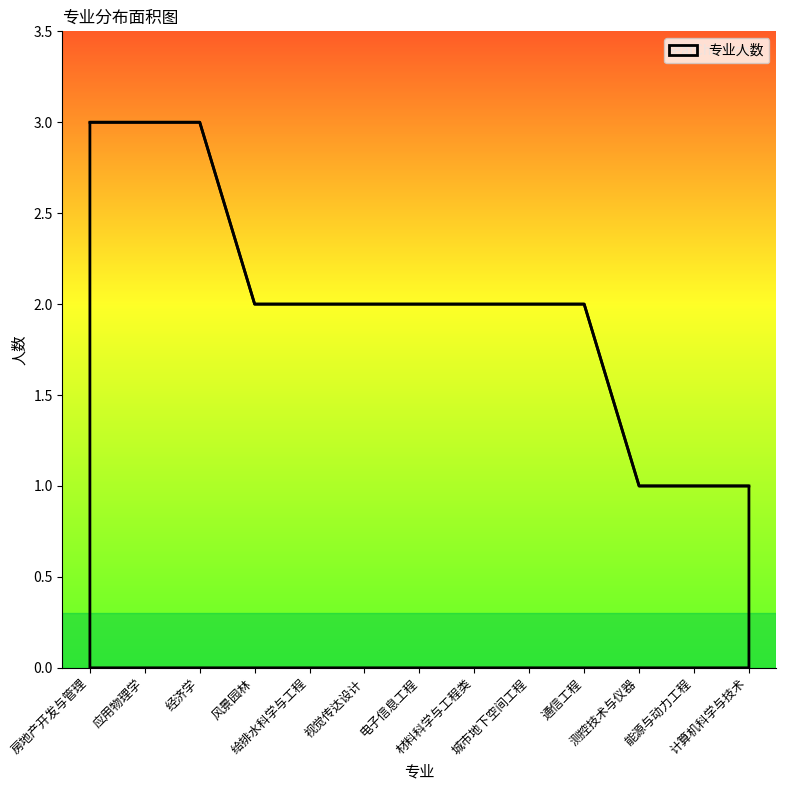

What is the greatest value displayed?

3